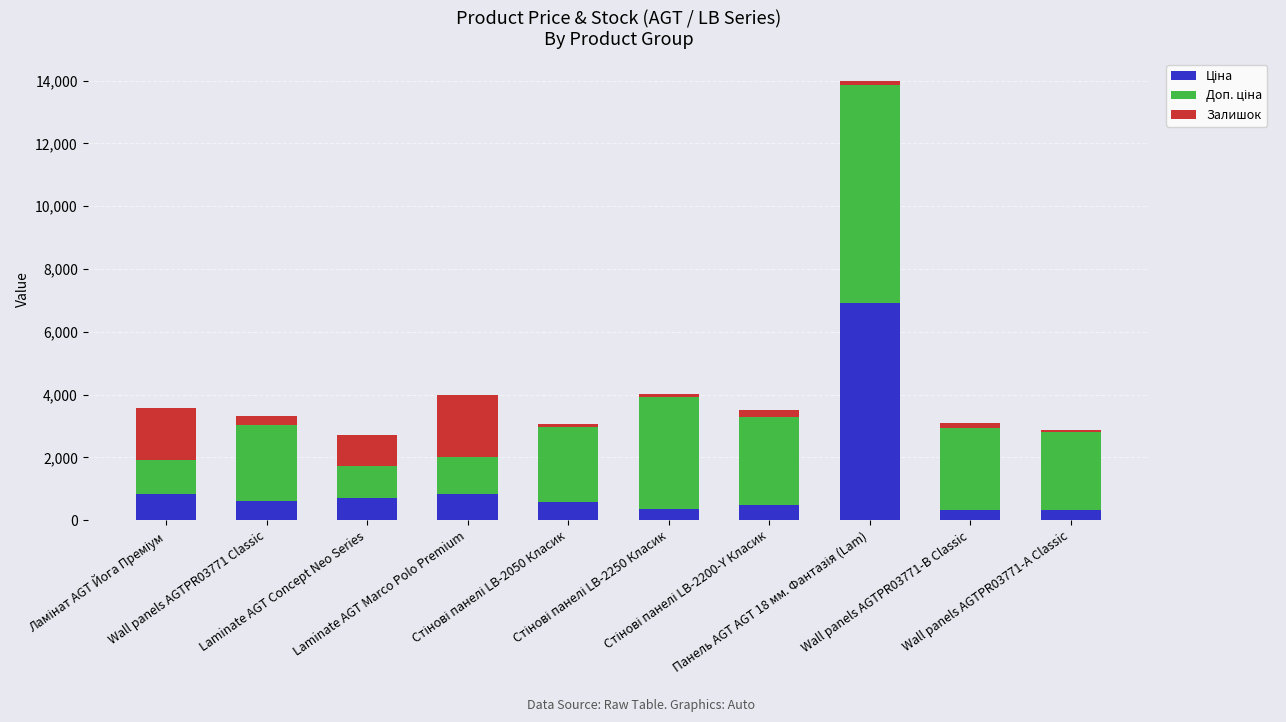

The value of Ціна at Ламінат AGT Йога Преміум is 1246.3. True or false?

False